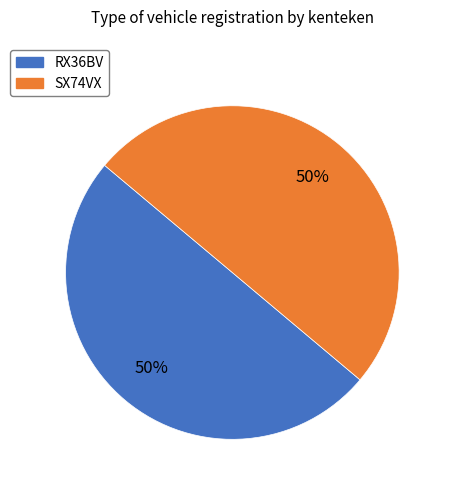

To the nearest percent, what is the average slice percentage?

50%